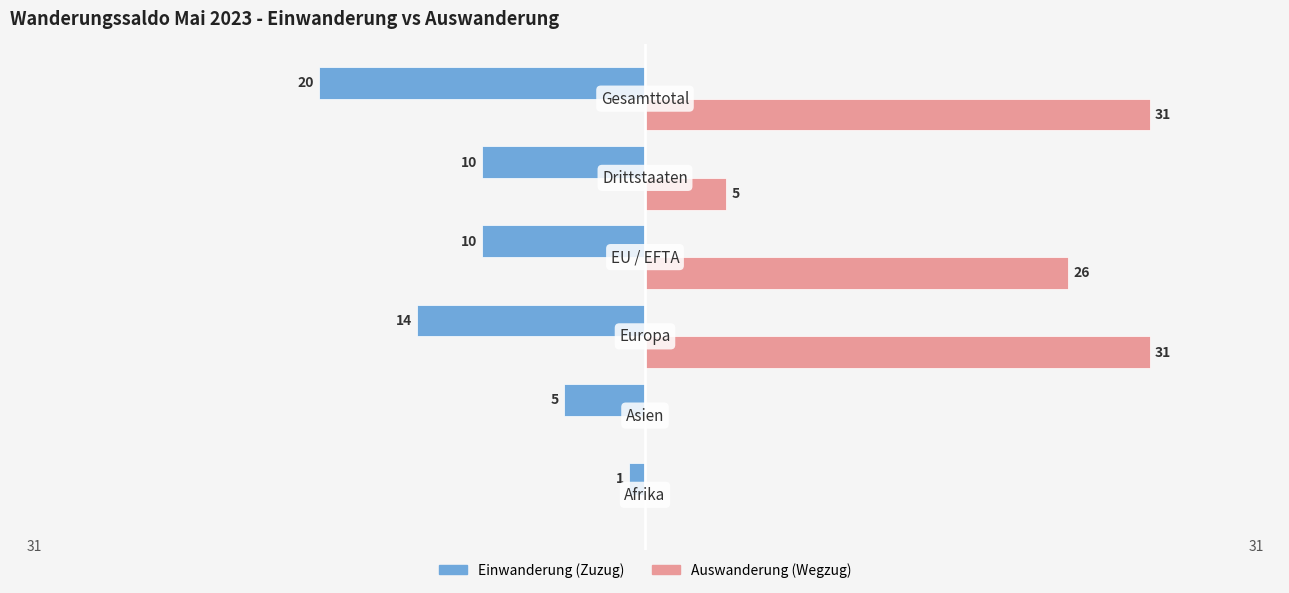

What is the average value of the Auswanderung (Wegzug) series?

16